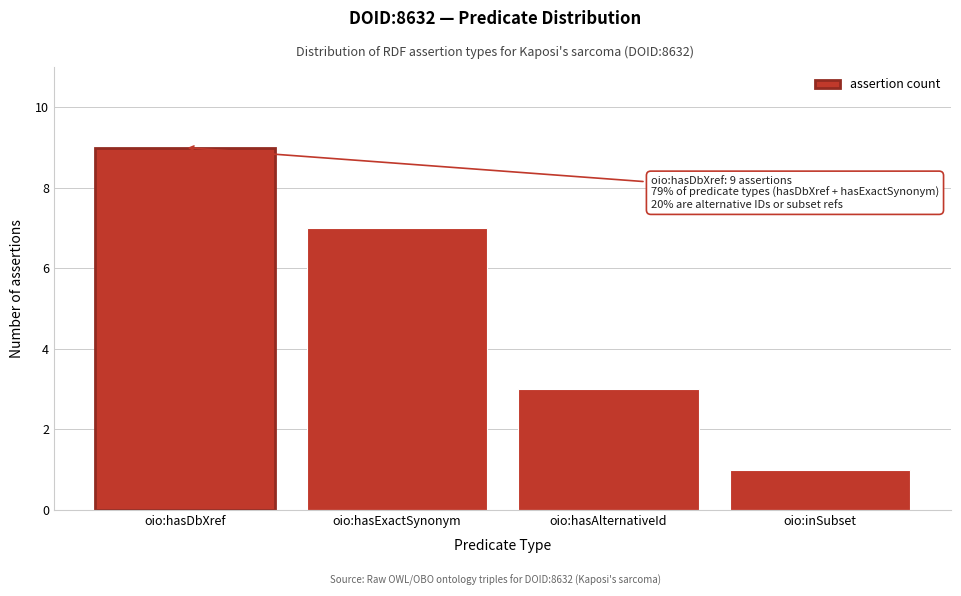

Reading left to right, transcribe all the data shown in this chart.

oio:hasDbXref=9	oio:hasExactSynonym=7	oio:hasAlternativeId=3	oio:inSubset=1